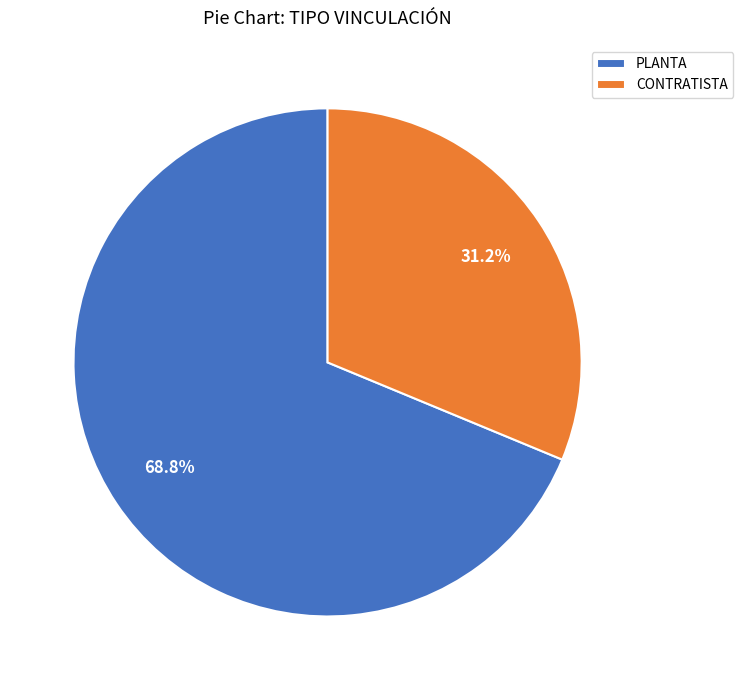

The CONTRATISTA slice represents 31% of the pie. True or false?

True